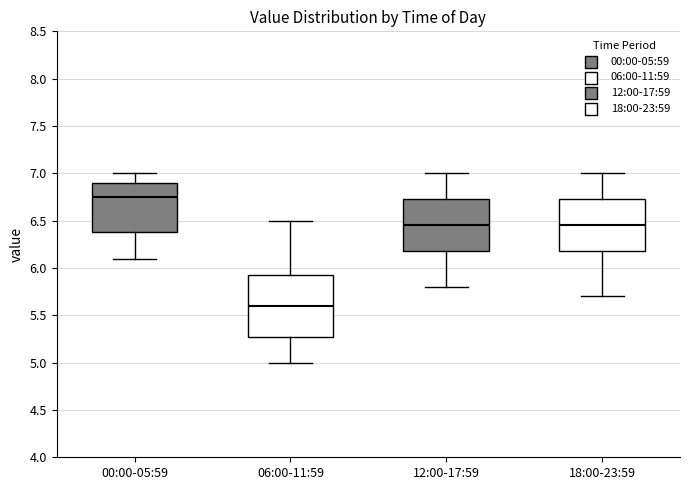

Which box's median line is the highest?

00:00-05:59